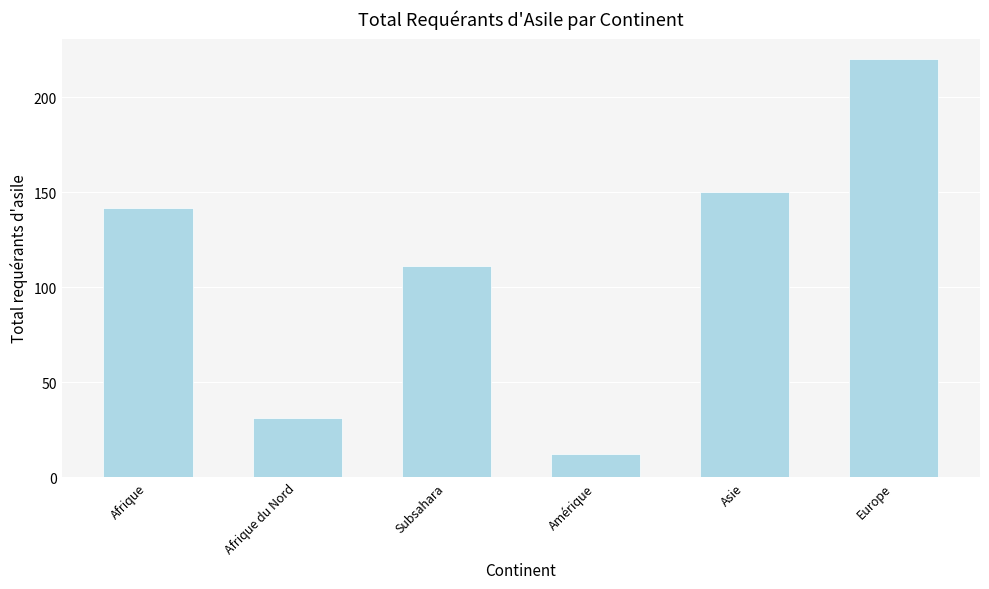

What is the sum of all values?

666